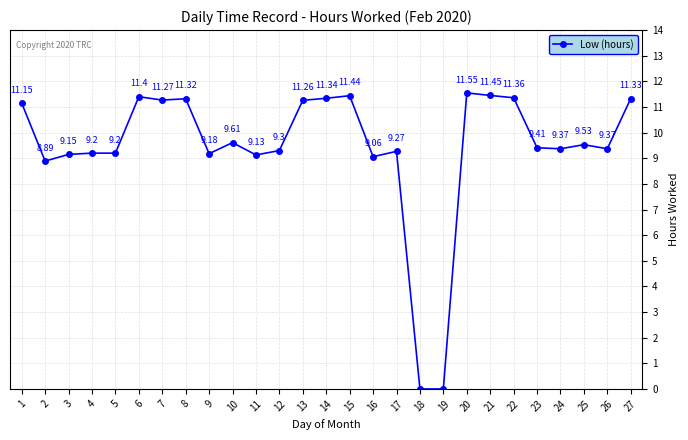

What is the sum of all values?

254.5